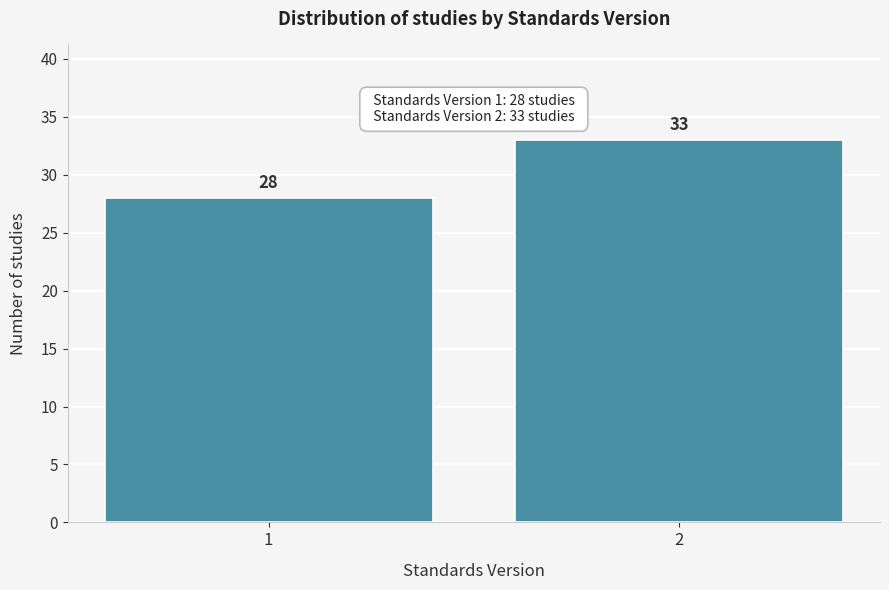

Reading left to right, list all the values displayed in this chart.

28	33